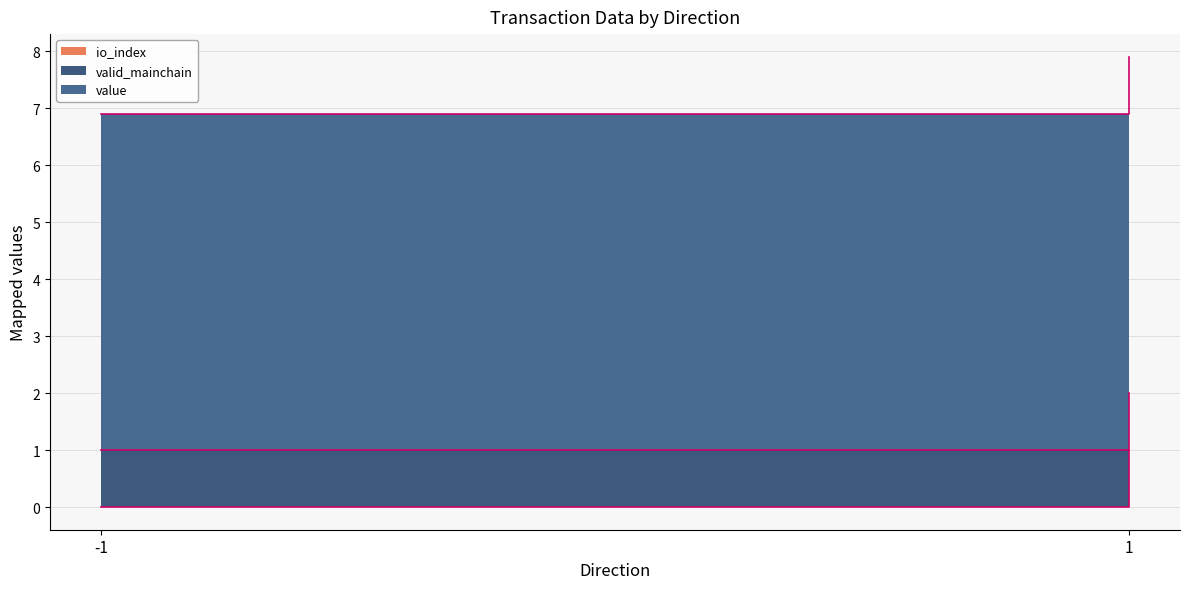

At how many categories does at least one series exceed 5?

2